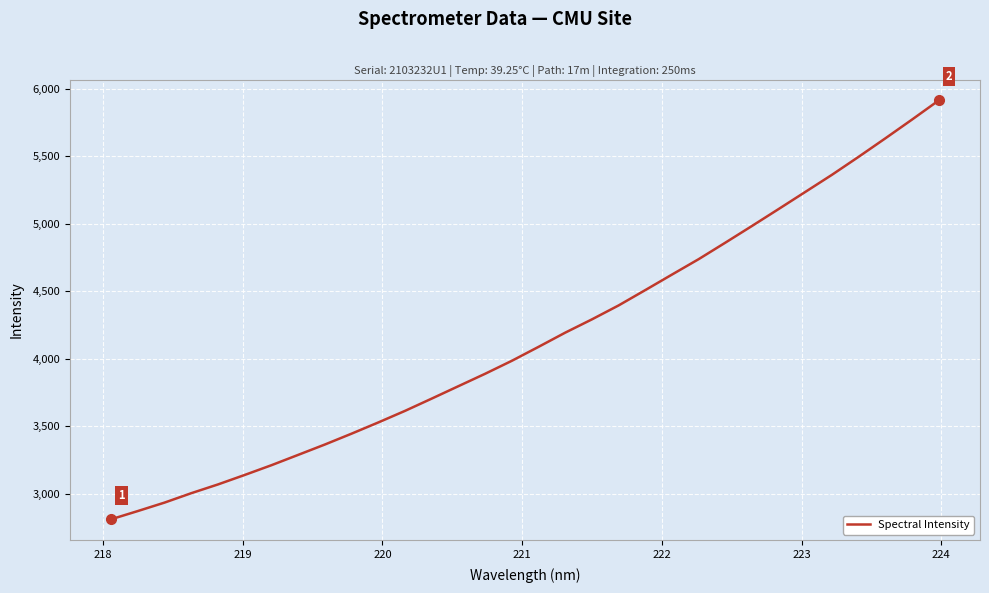

What is the smallest value displayed?

2812.3